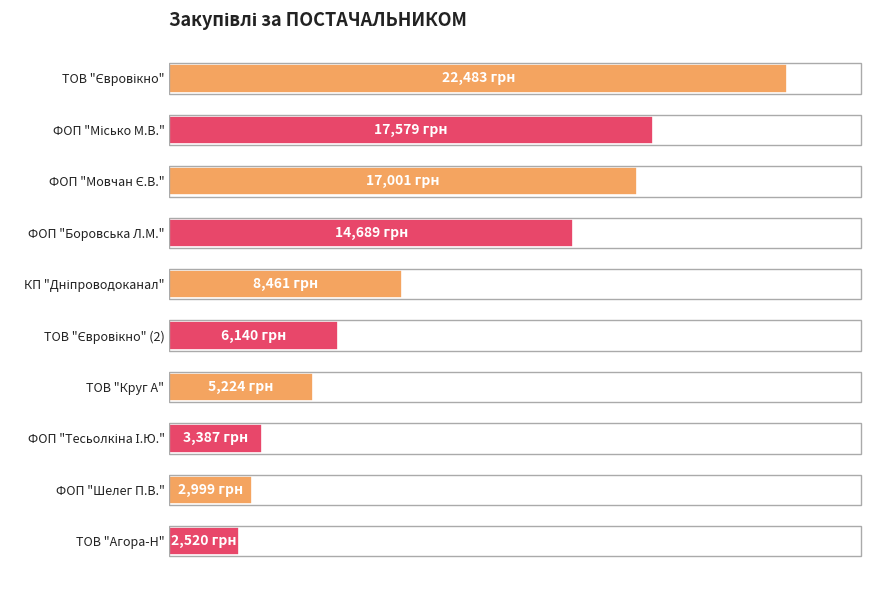

How many categories are shown in the chart?

10